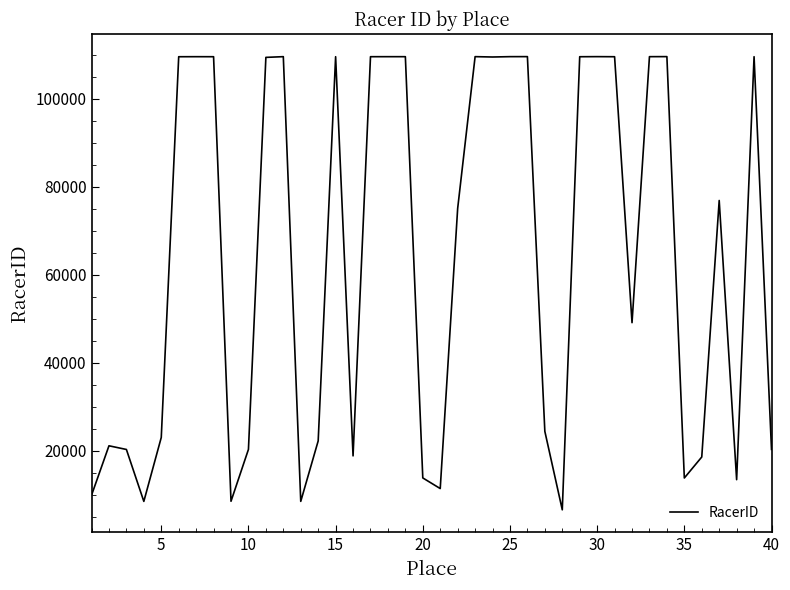

What is the greatest value displayed?

109573